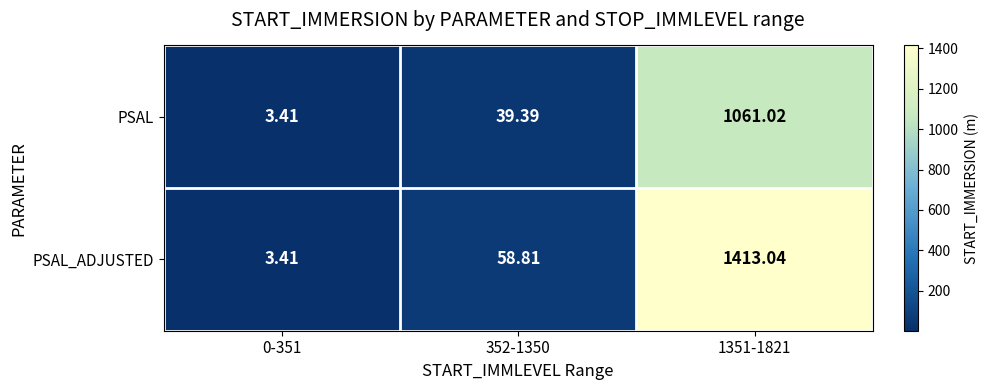

Which series has the largest total across all categories?

PSAL_ADJUSTED